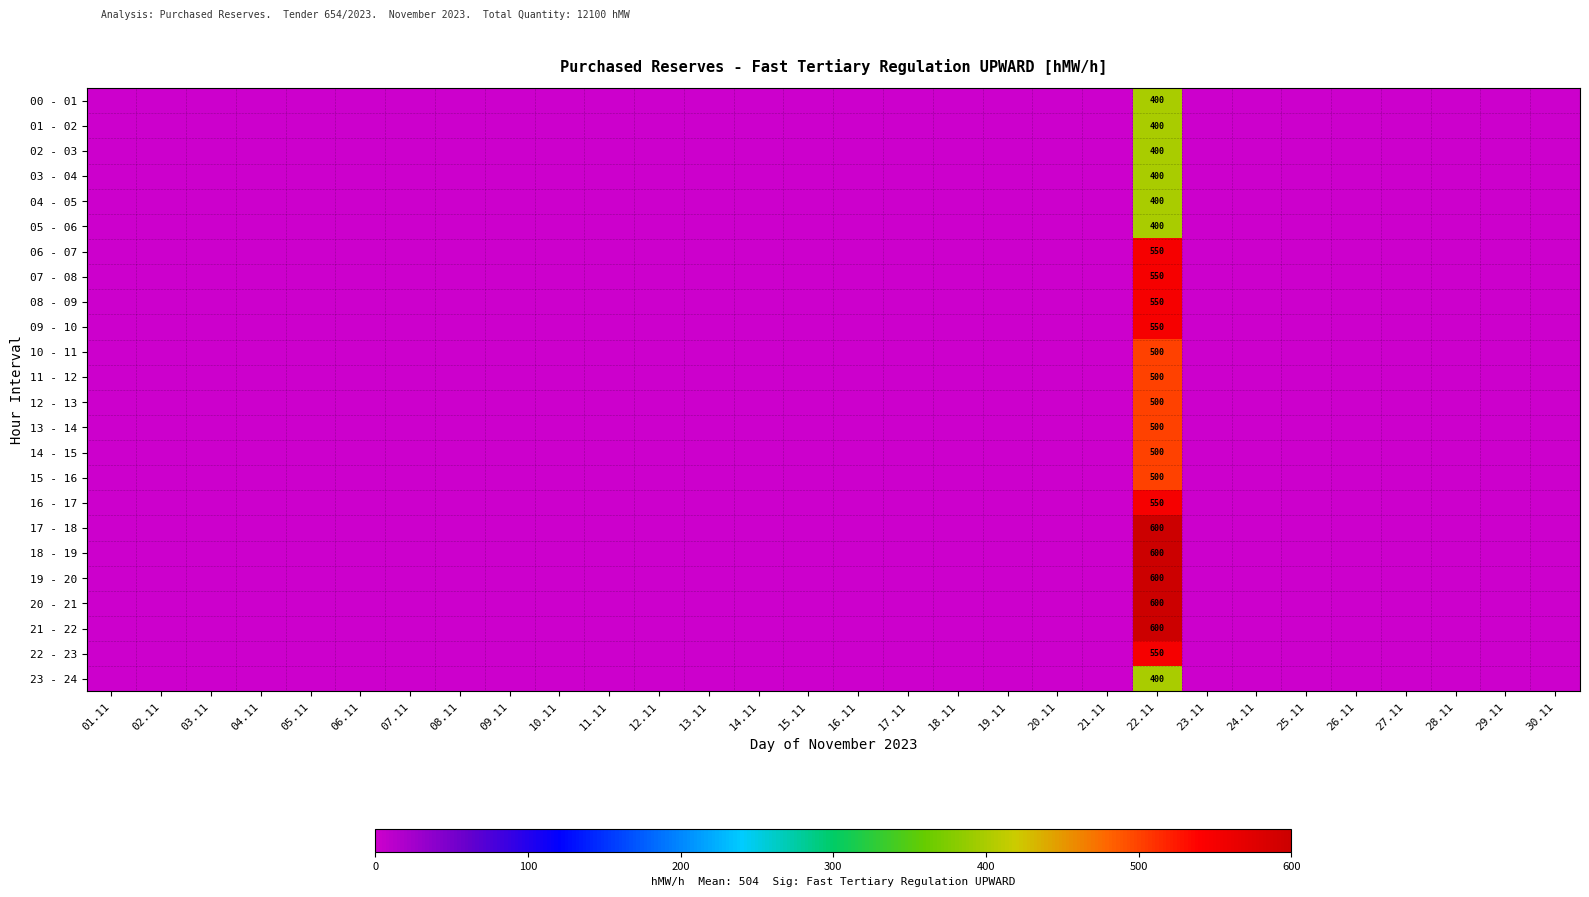

The 02 - 03 series shows 641 at 22.11. True or false?

False